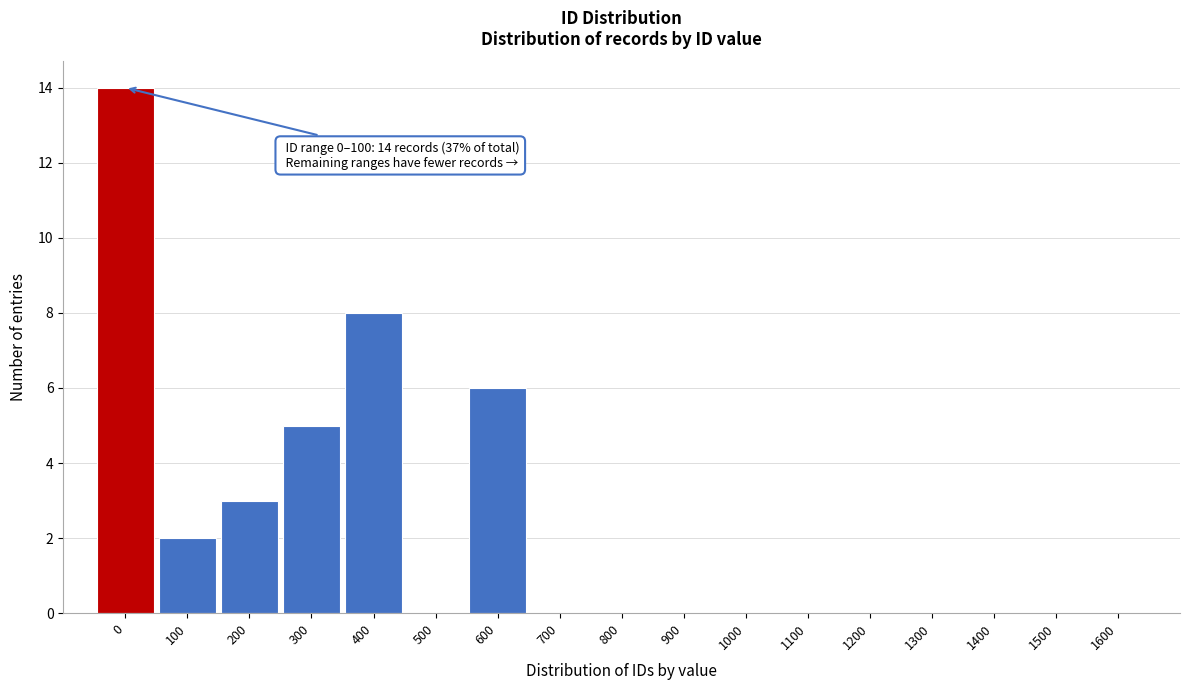

Reading right to left, transcribe all the data shown in this chart.

1600=0	1500=0	1400=0	1300=0	1200=0	1100=0	1000=0	900=0	800=0	700=0	600=6	500=0	400=8	300=5	200=3	100=2	0=14